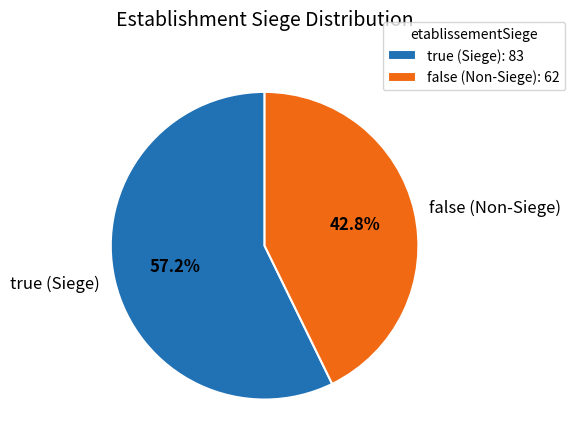

To the nearest percent, what is the combined percentage of true and false?

100%